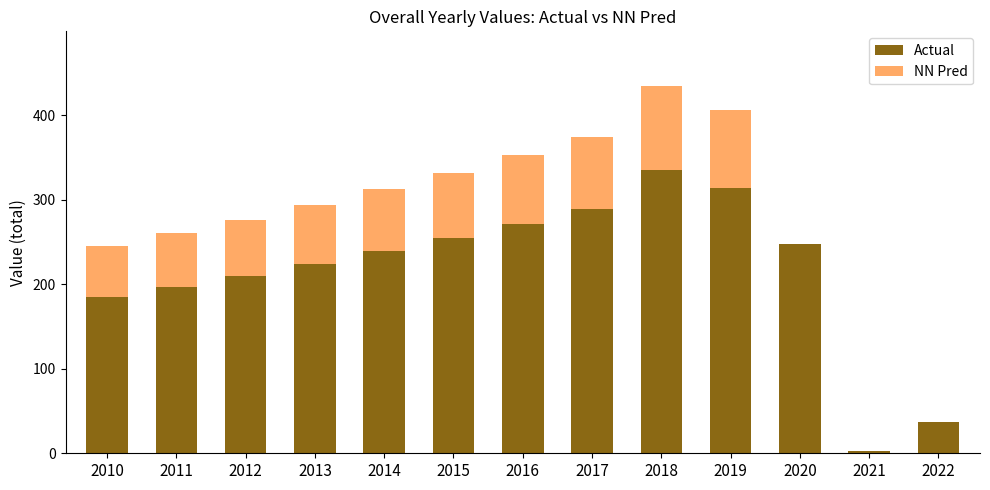

Which has a higher value, 2016 or 2011?

2016